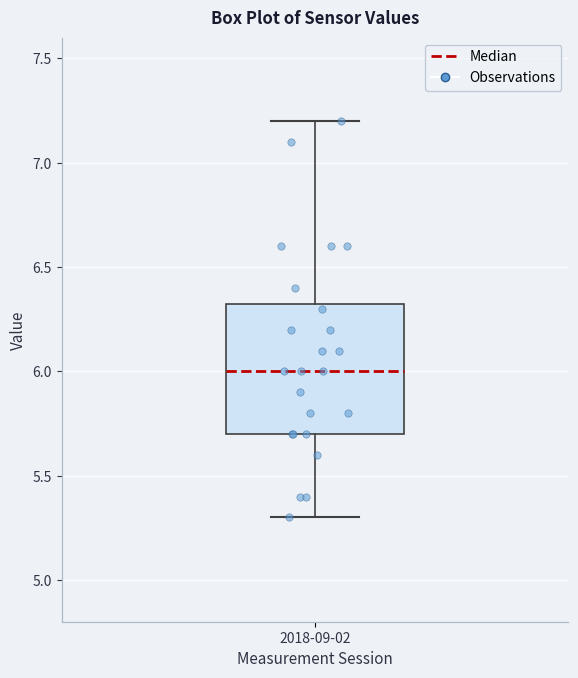

Where is the upper edge of the box for 2018-09-02 on the y-axis? The values are not printed on the chart, so give them approximately, as read against the axis.

6.35